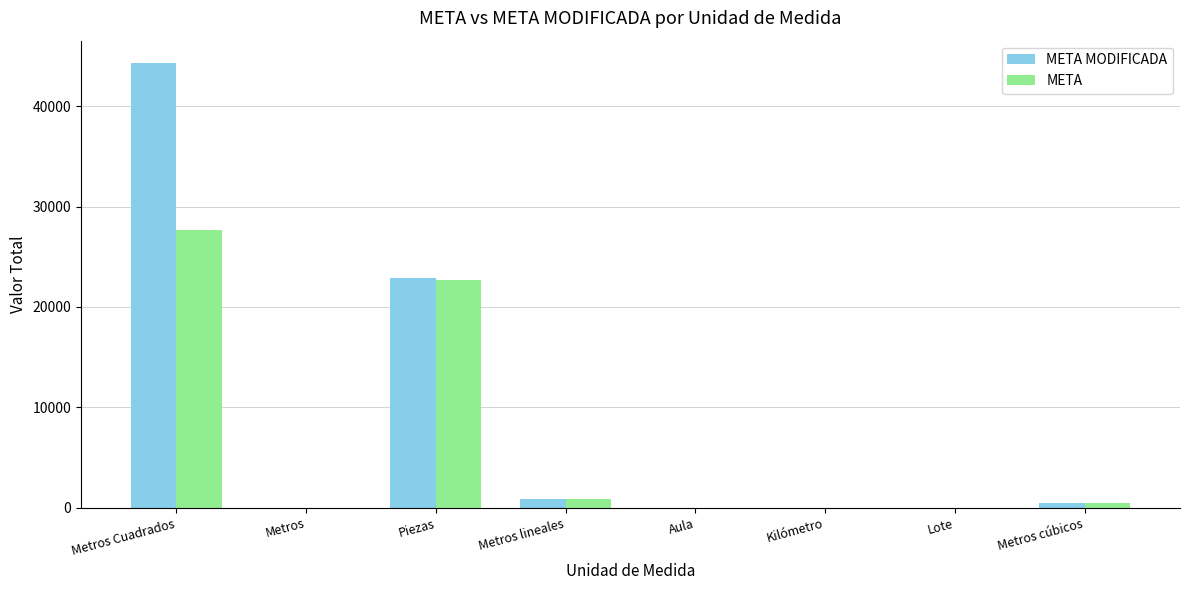

At which label is META closest to 13807?

Piezas